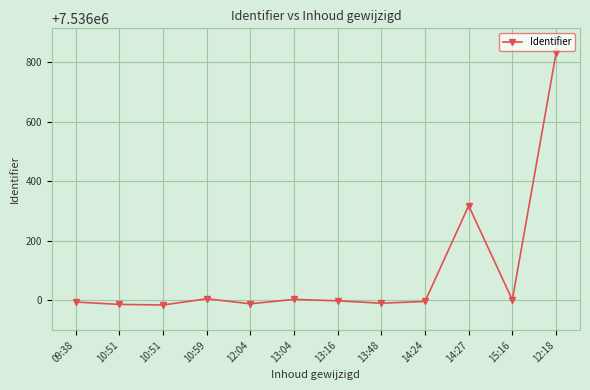

Which category has the highest value across all series?

12:18